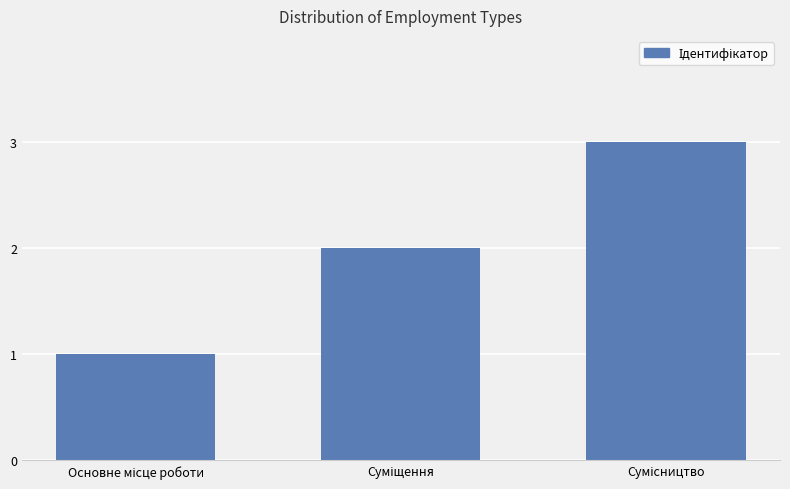

What is the maximum value shown in the chart?

3